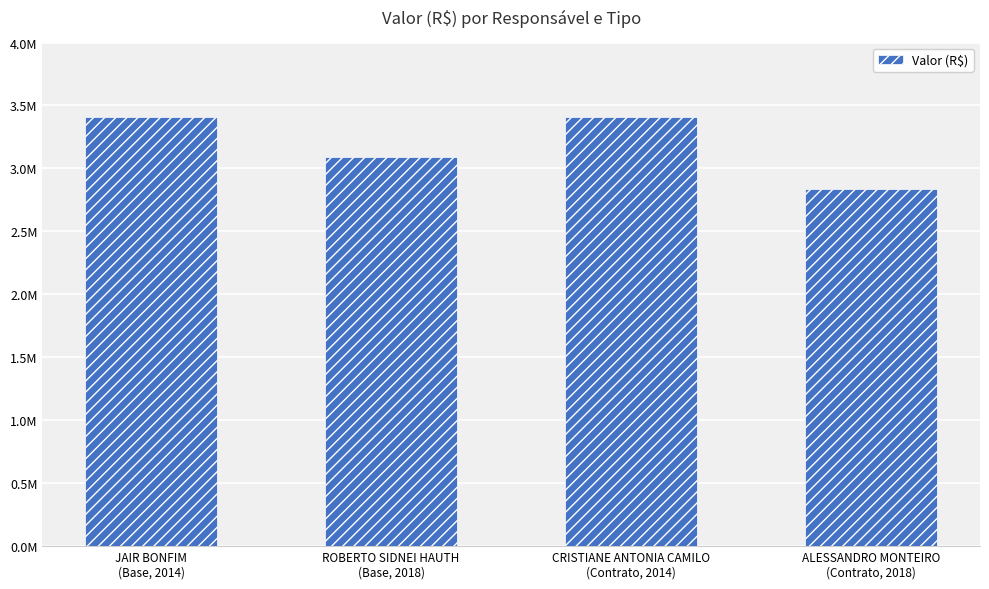

Which has a higher value, JAIR BONFIM
(Base, 2014) or ROBERTO SIDNEI HAUTH
(Base, 2018)?

JAIR BONFIM
(Base, 2014)